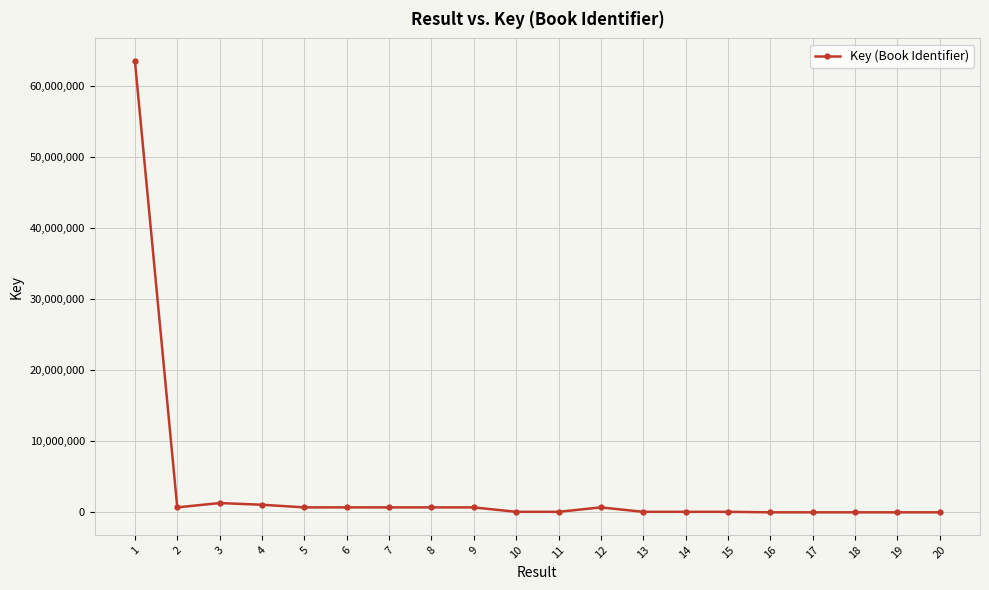

How many lines are shown in the chart?

1